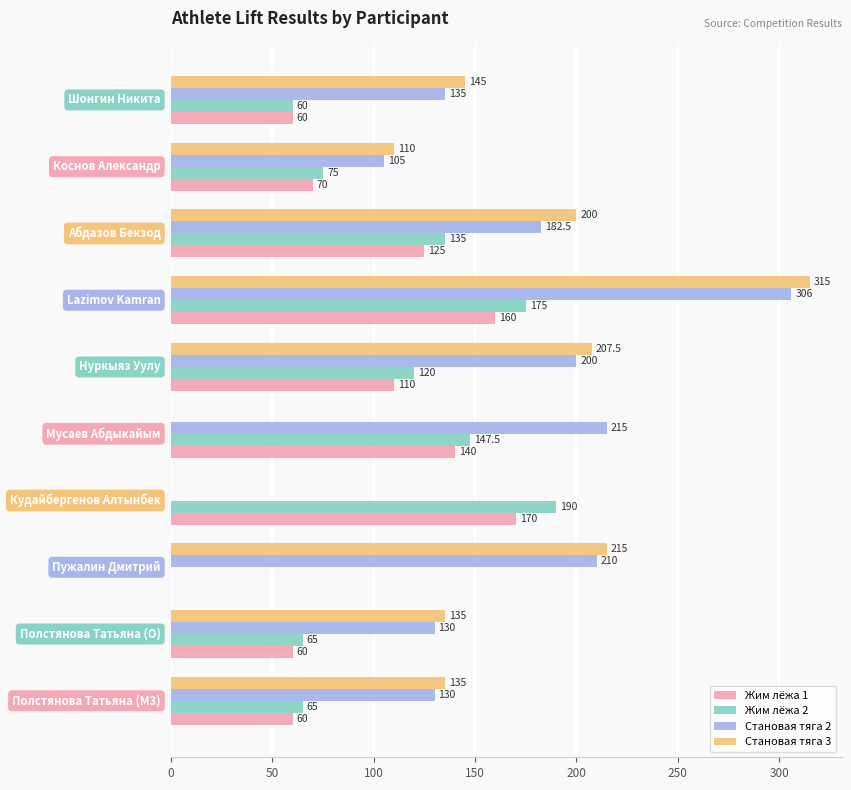

What is the sum of all Жим лёжа 1 values?

955.0